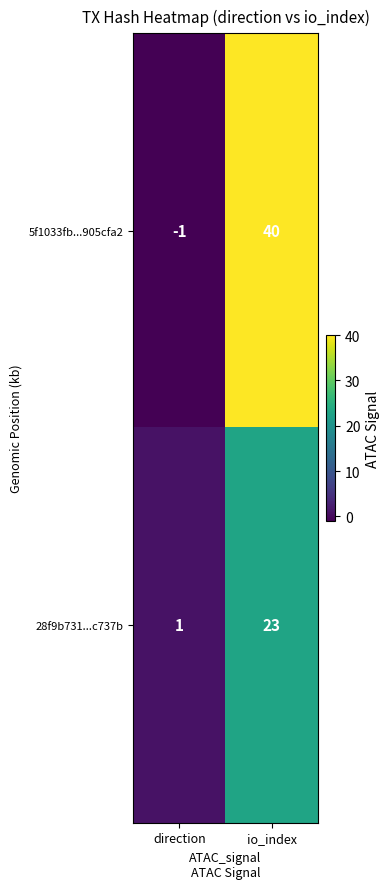

How many values in the 5f1033fb...905cfa2 series are below 40?

1